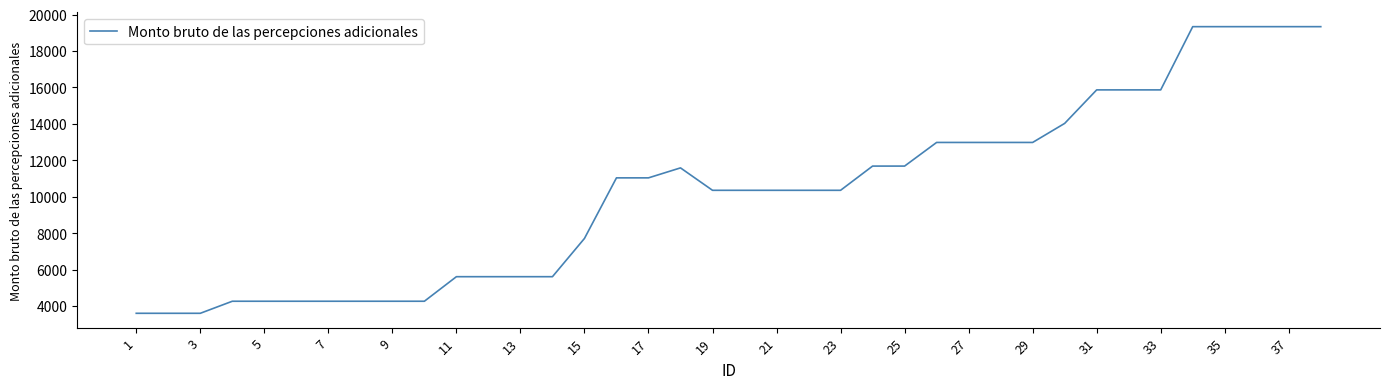

What is the greatest value displayed?

19335.1